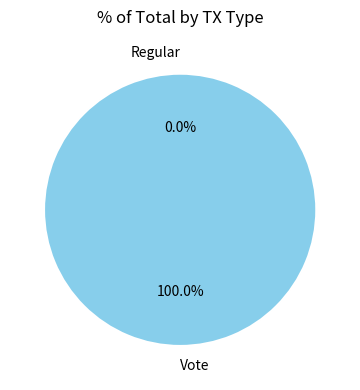

What is the majority slice?

Vote